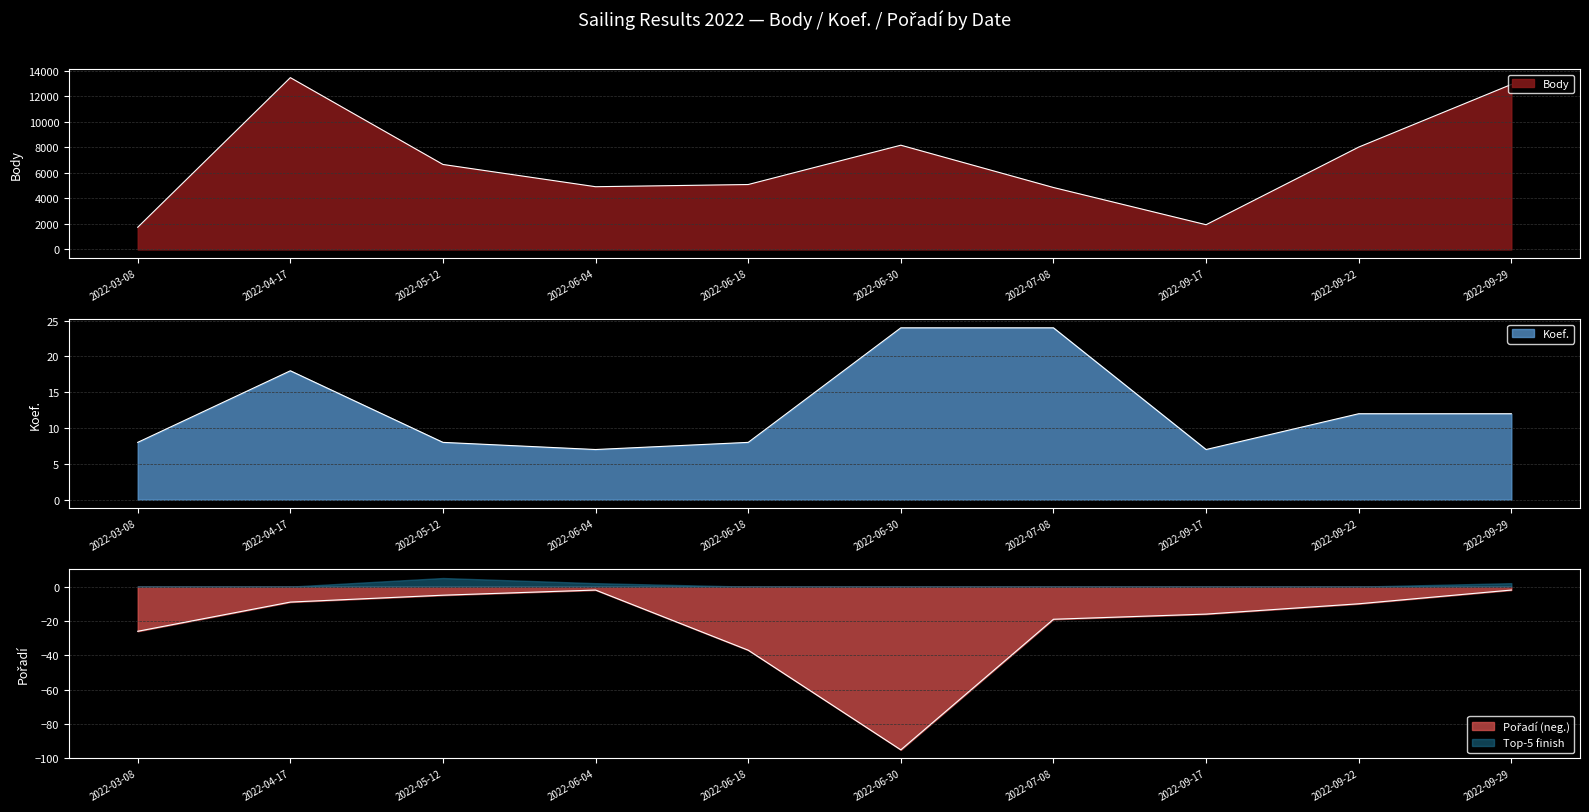

Which category has the lowest value in the Body series?

2022-03-08